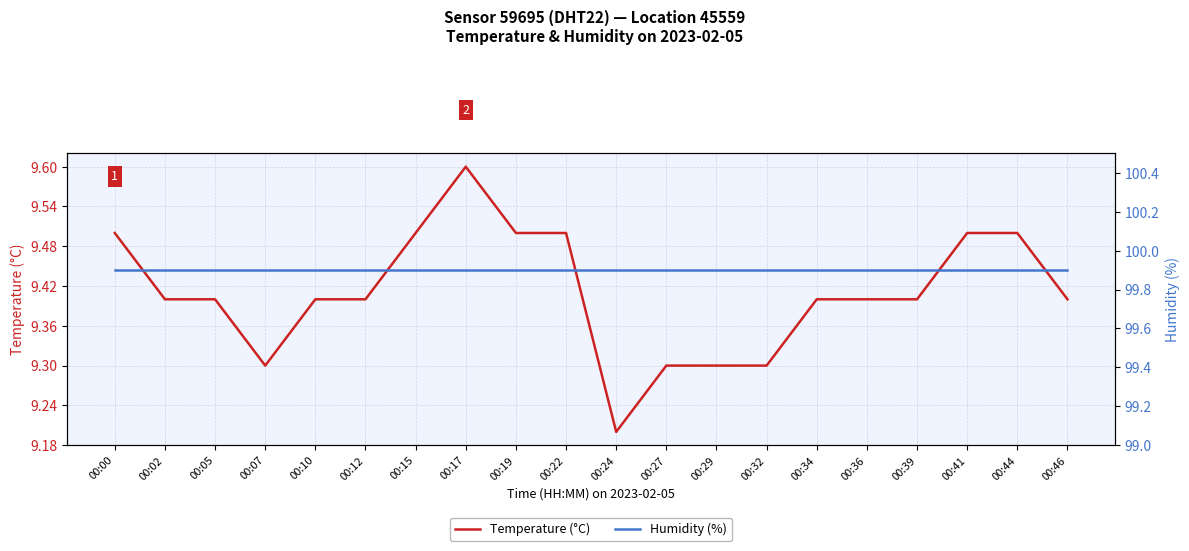

What is the value of the Humidity (%) point at the 11th from the left?

99.9